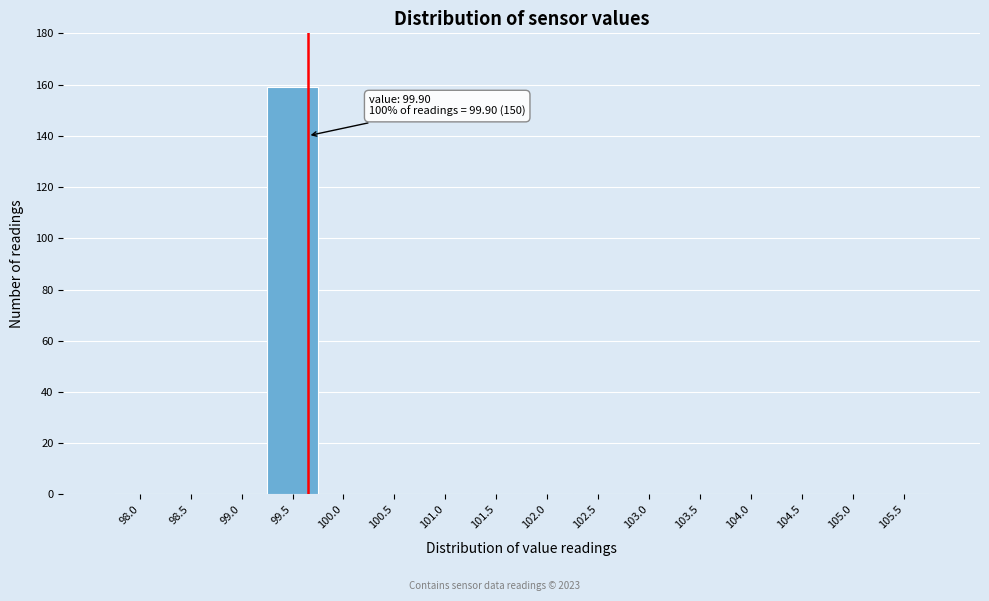

Reading left to right, what are all the values shown in this chart?

98.0=0	98.5=0	99.0=0	99.5=159	100.0=0	100.5=0	101.0=0	101.5=0	102.0=0	102.5=0	103.0=0	103.5=0	104.0=0	104.5=0	105.0=0	105.5=0